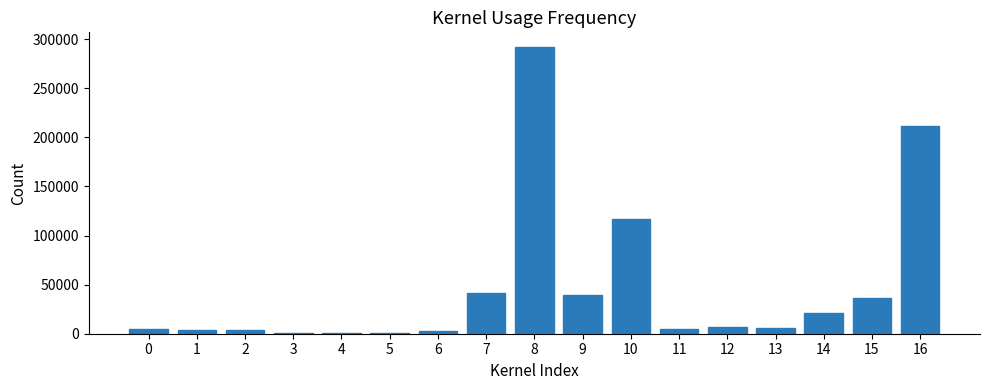

What is the greatest value displayed?

292376